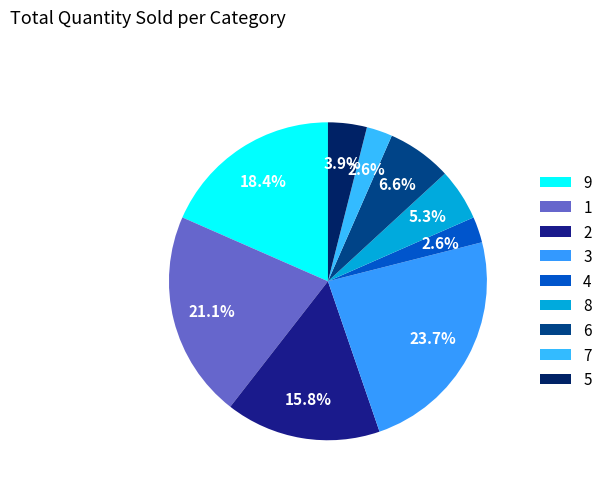

How many segments does this pie chart have?

9